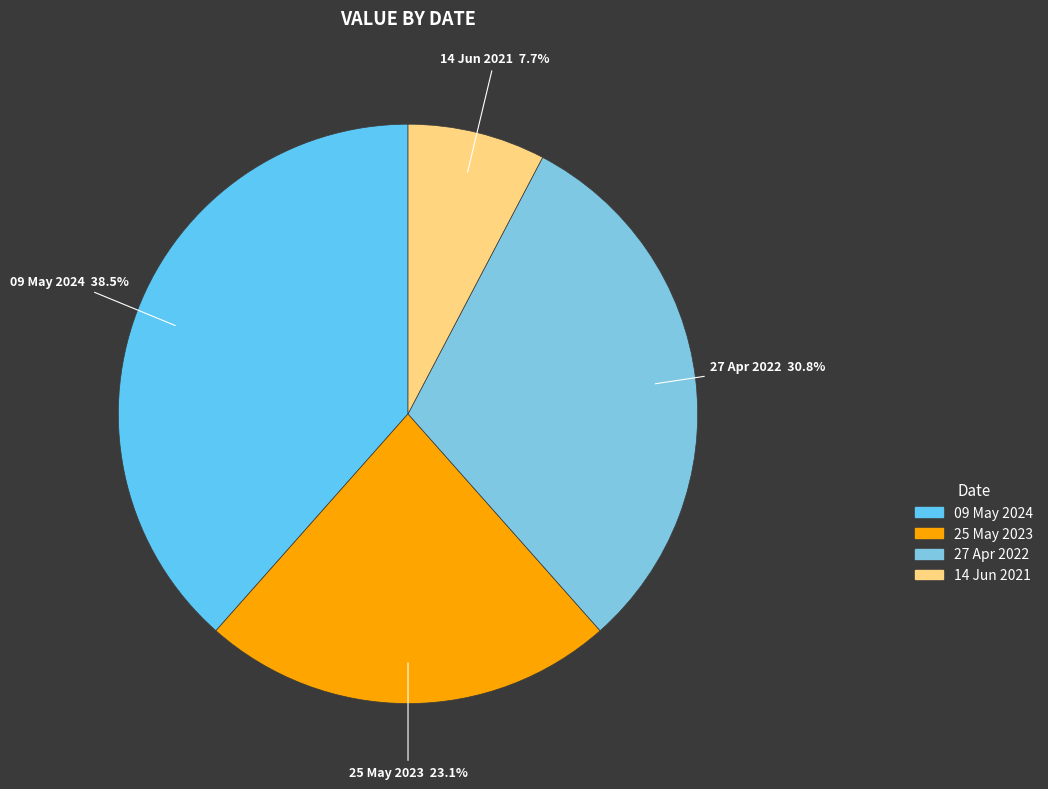

Combined, what portion of the pie is 25 May 2023 and 14 Jun 2021?

30.8%